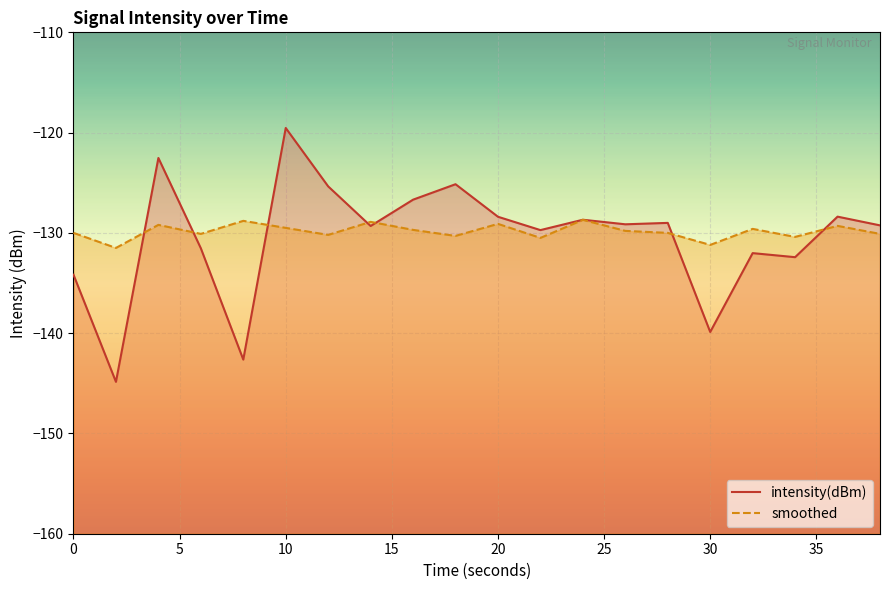

How many lines are shown in the chart?

2